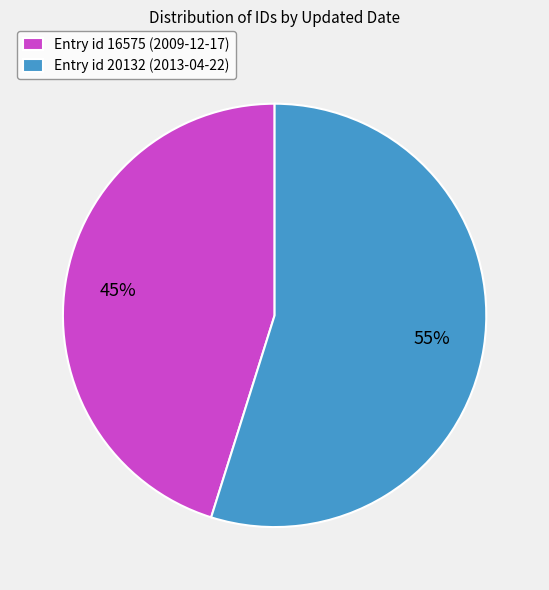

To the nearest percent, what is the combined percentage of Entry id 20132 (2013-04-22) and Entry id 16575 (2009-12-17)?

100%